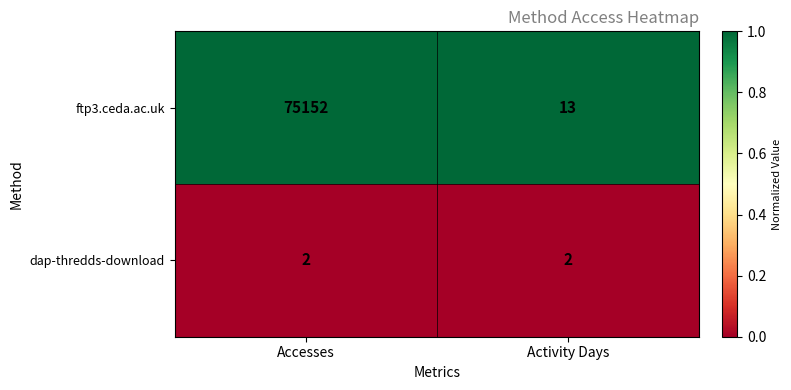

The dap-thredds-download series shows 2 at Activity Days. True or false?

True